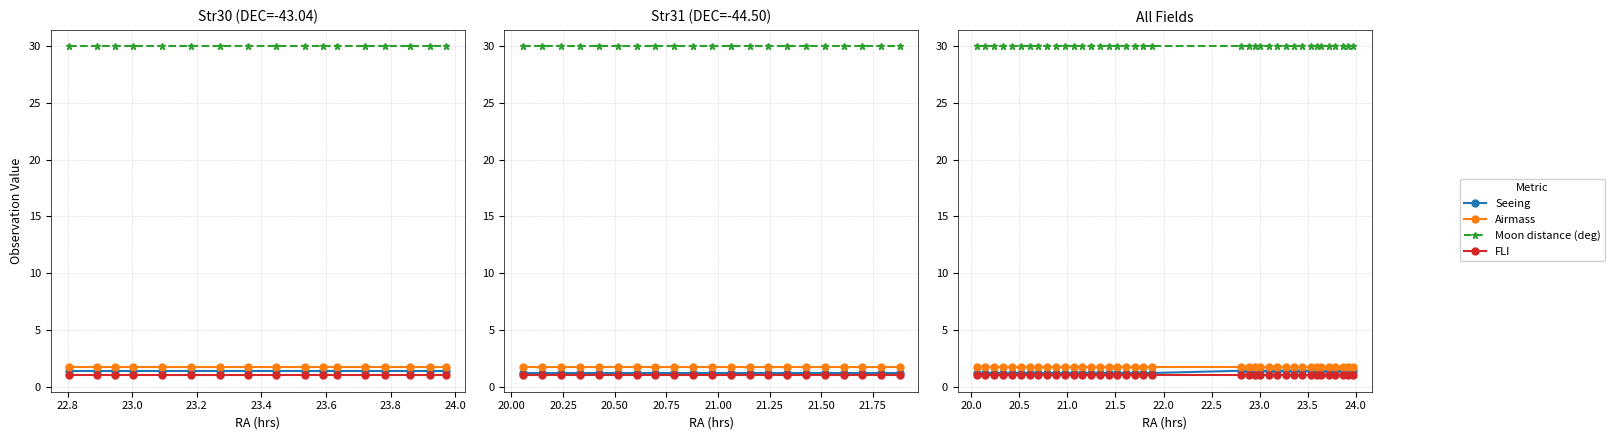

Reading right to left, list all the values displayed in this chart.

Seeing: 1.4	1.4	1.4	1.4	1.4	1.4	1.4	1.4	1.4	1.4	1.4	1.4	1.4	1.4	1.4	1.4	1.4	1.2	1.2	1.2	1.2	1.2	1.2	1.2	1.2	1.2	1.2	1.2	1.2	1.2	1.2	1.2	1.2	1.2	1.2	1.2	1.2	1.2
Airmass: 1.7	1.7	1.7	1.7	1.7	1.7	1.7	1.7	1.7	1.7	1.7	1.7	1.7	1.7	1.7	1.7	1.7	1.7	1.7	1.7	1.7	1.7	1.7	1.7	1.7	1.7	1.7	1.7	1.7	1.7	1.7	1.7	1.7	1.7	1.7	1.7	1.7	1.7
Moon distance (deg): 30.0	30.0	30.0	30.0	30.0	30.0	30.0	30.0	30.0	30.0	30.0	30.0	30.0	30.0	30.0	30.0	30.0	30.0	30.0	30.0	30.0	30.0	30.0	30.0	30.0	30.0	30.0	30.0	30.0	30.0	30.0	30.0	30.0	30.0	30.0	30.0	30.0	30.0
FLI: 1.0	1.0	1.0	1.0	1.0	1.0	1.0	1.0	1.0	1.0	1.0	1.0	1.0	1.0	1.0	1.0	1.0	1.0	1.0	1.0	1.0	1.0	1.0	1.0	1.0	1.0	1.0	1.0	1.0	1.0	1.0	1.0	1.0	1.0	1.0	1.0	1.0	1.0